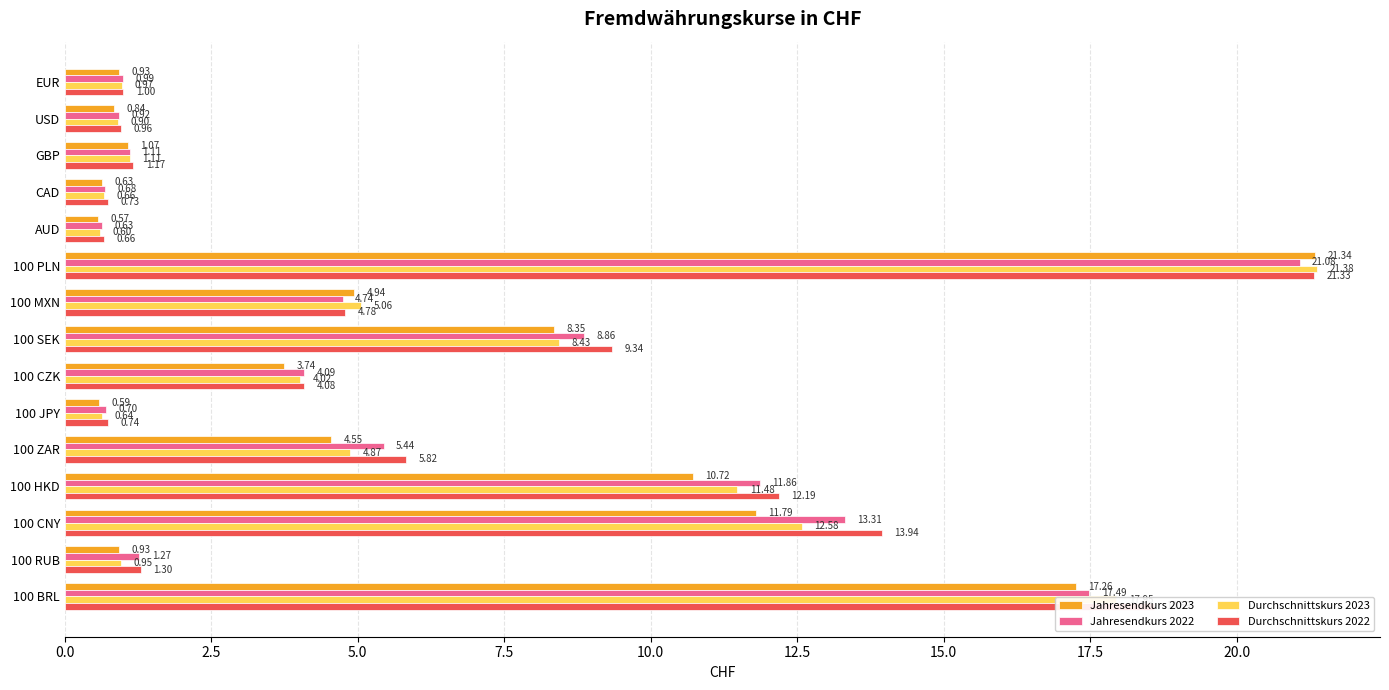

What is the average value of the Jahresendkurs 2022 series?

6.2